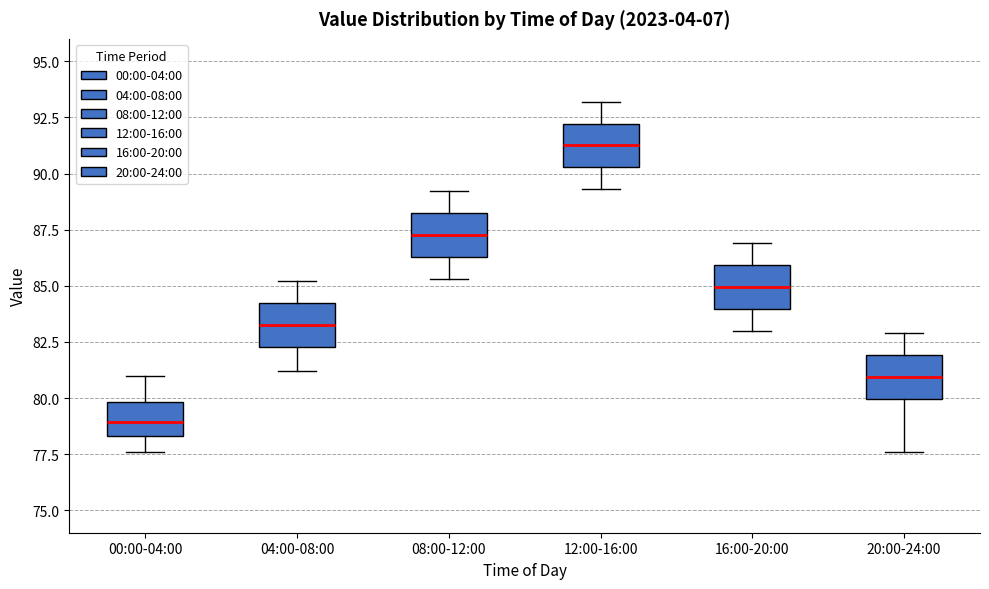

Which box's median line is the lowest?

00:00-04:00